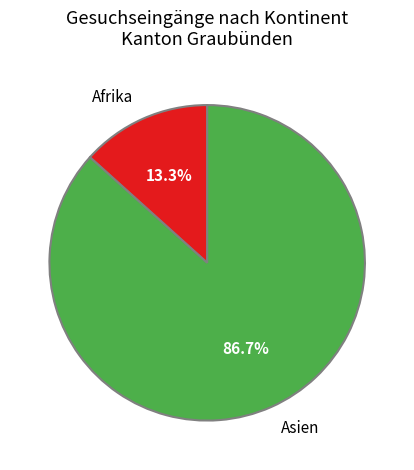

Does any single category account for the majority?

Yes